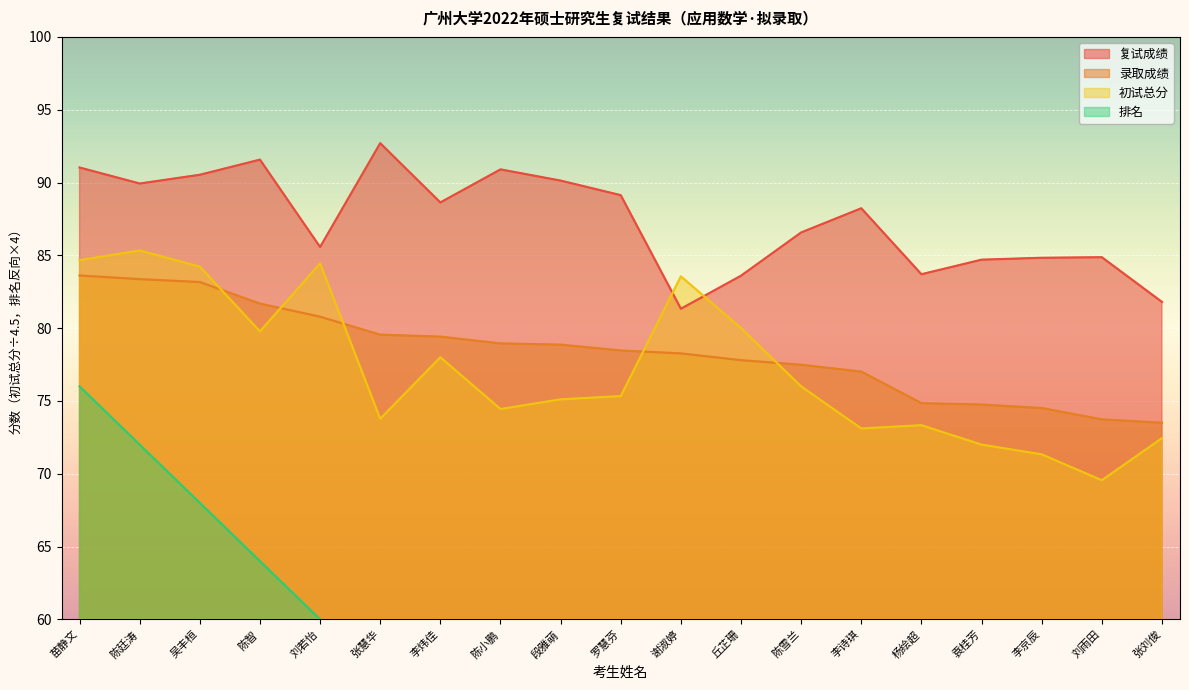

What is the difference between the second highest and second lowest values in the 复试成绩 series?

9.8